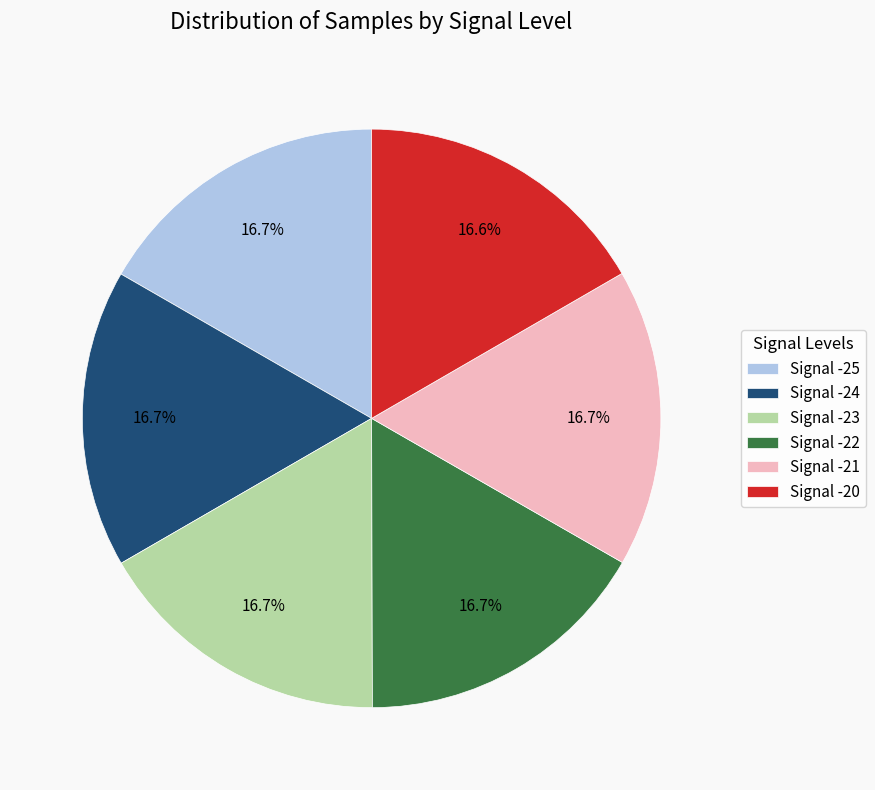

True or false: Signal -23 accounts for 23% of the total.

False